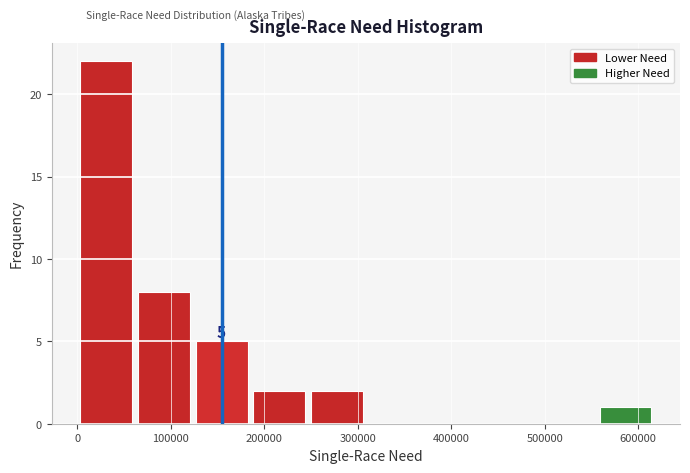

Which range on the x-axis has the tallest bar?

0 to 60000